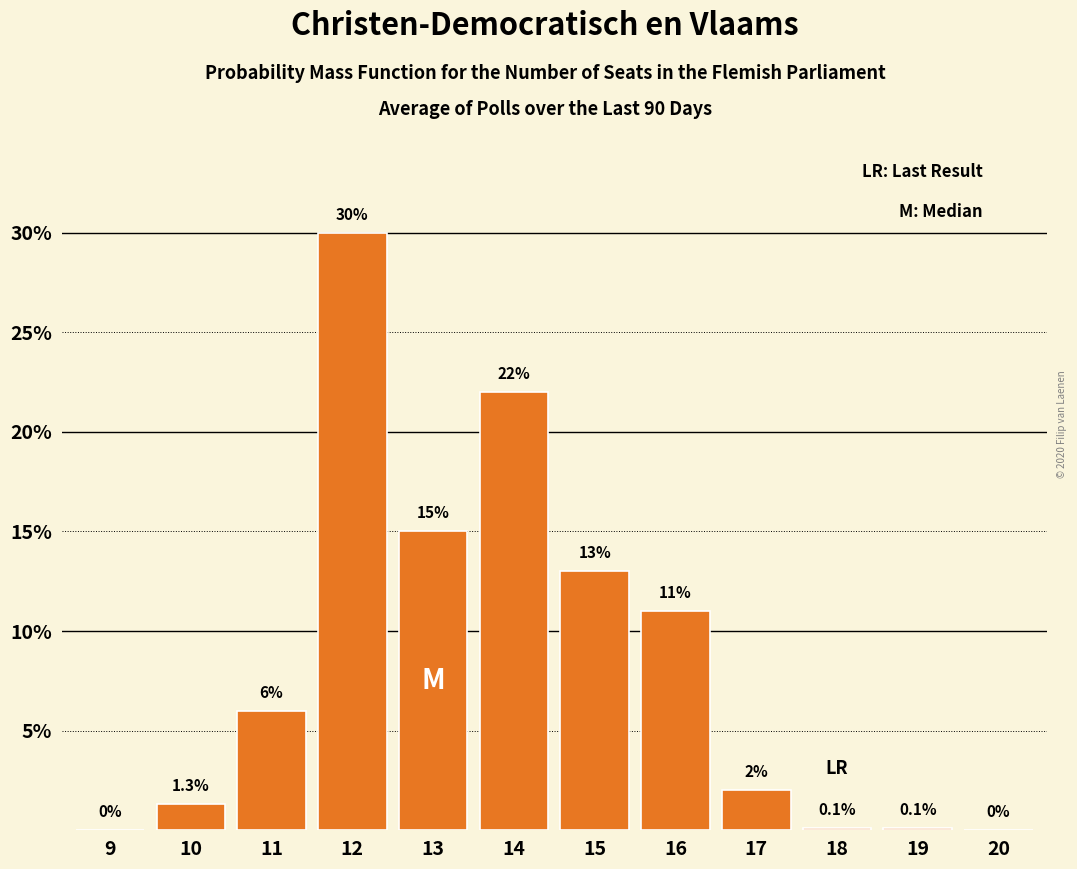

Reading left to right, list all the values displayed in this chart.

9=0.0	10=1.3	11=6.0	12=30.0	13=15.0	14=22.0	15=13.0	16=11.0	17=2.0	18=0.1	19=0.1	20=0.0